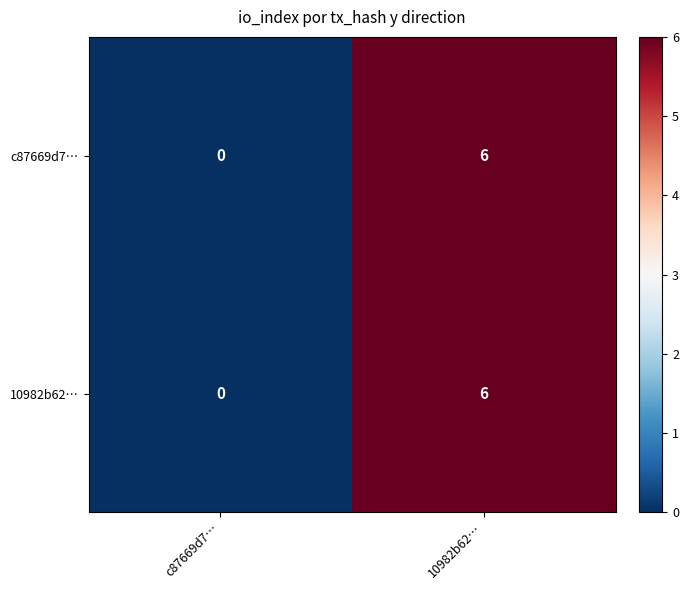

Count the number of categories in the chart.

2